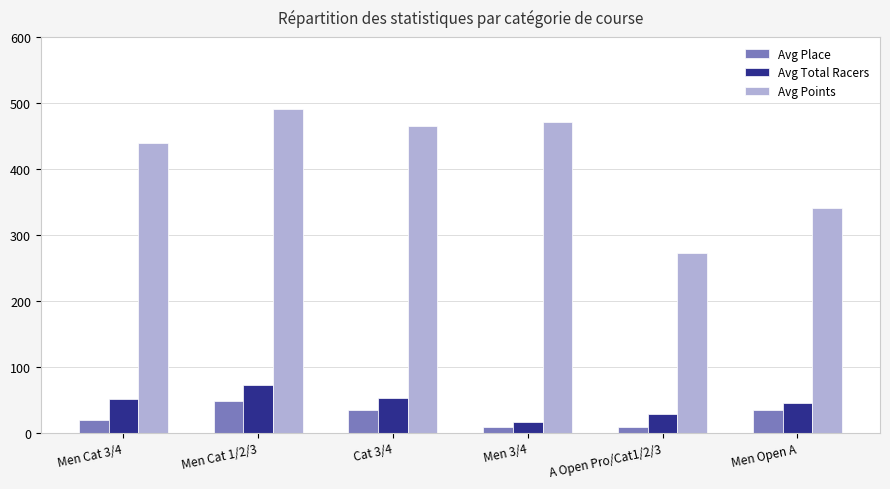

Count the number of data series in this chart.

3